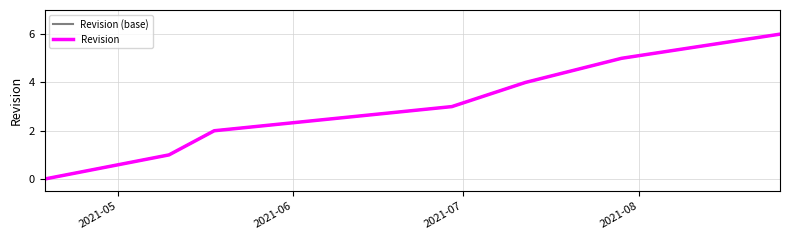

What is the difference between the maximum and second lowest values in the Revision (base) series?

5